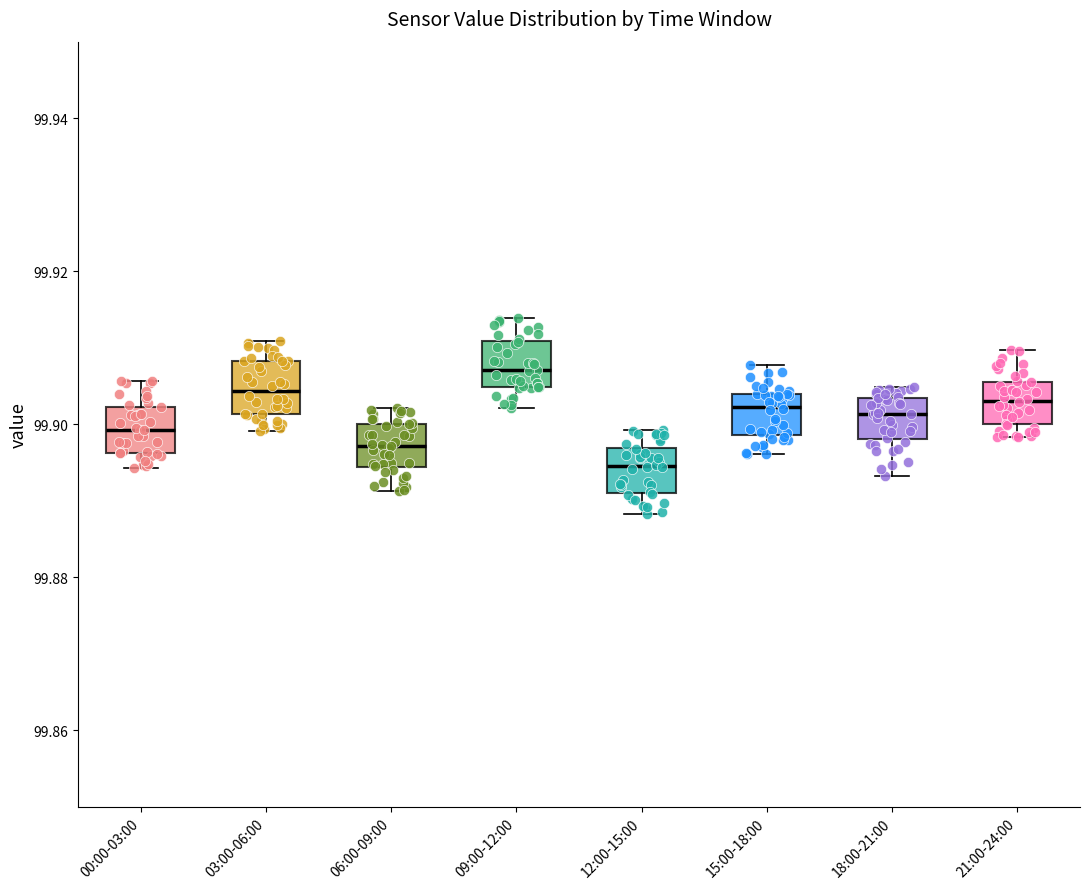

Reading left to right, read every box against the y-axis: the position of its median line, the range the box covers, and the ends of its whiskers. The values are not printed on the chart, so give them approximately, as read against the axis.

00:00-03:00: median 99.900, box 99.896 to 99.902, whiskers 99.894 to 99.906
03:00-06:00: median 99.904, box 99.902 to 99.908, whiskers 99.900 to 99.910
06:00-09:00: median 99.898, box 99.894 to 99.900, whiskers 99.892 to 99.902
09:00-12:00: median 99.908, box 99.904 to 99.910, whiskers 99.902 to 99.914
12:00-15:00: median 99.894, box 99.892 to 99.896, whiskers 99.888 to 99.900
15:00-18:00: median 99.902, box 99.898 to 99.904, whiskers 99.896 to 99.908
18:00-21:00: median 99.902, box 99.898 to 99.904, whiskers 99.894 to 99.904 (just above the box's upper edge)
21:00-24:00: median 99.904, box 99.900 to 99.906, whiskers 99.898 to 99.910